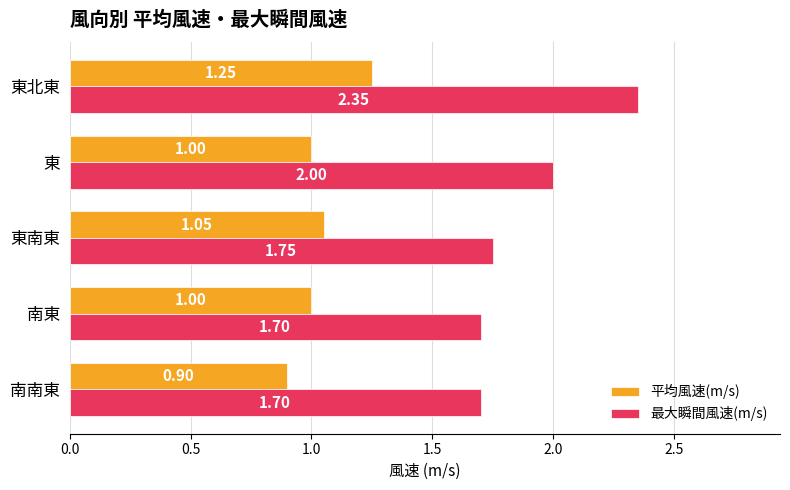

What is the average value of the 平均風速(m/s) series?

1.0